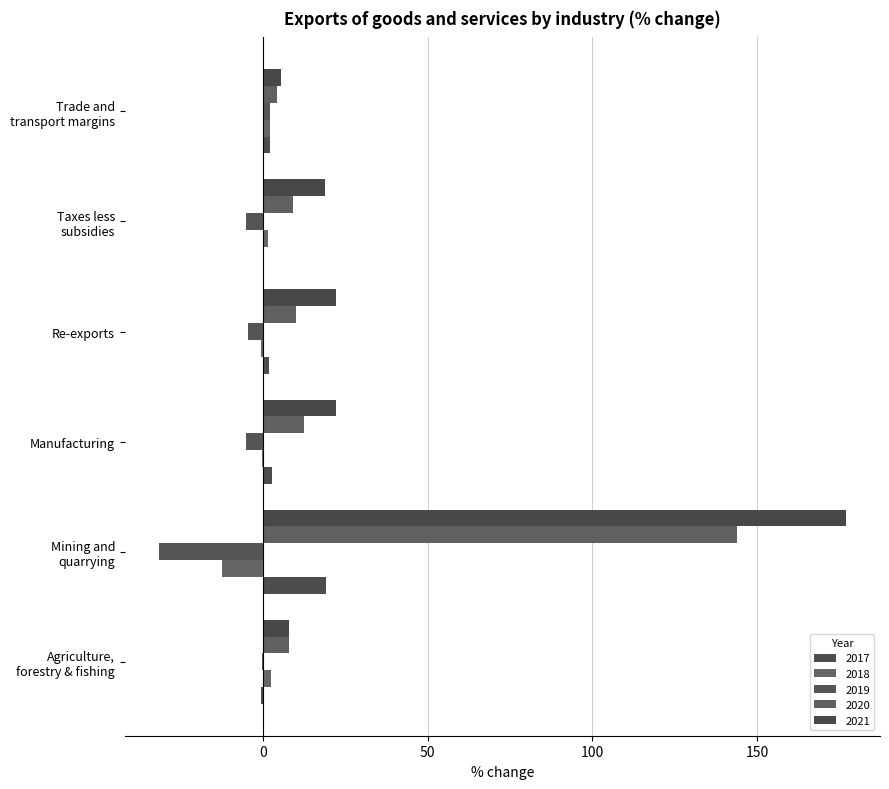

Count the number of data series in this chart.

5